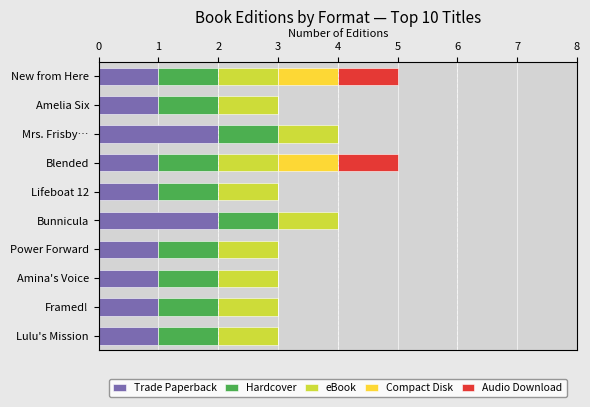

Is it true that Trade Paperback equals 1 at Lulu's Mission?

True